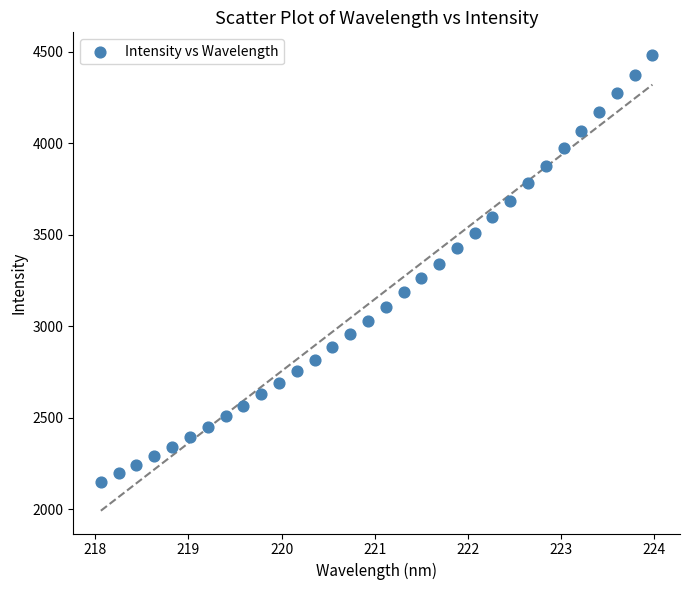

What is the range of X values (max minus min)?

5.9